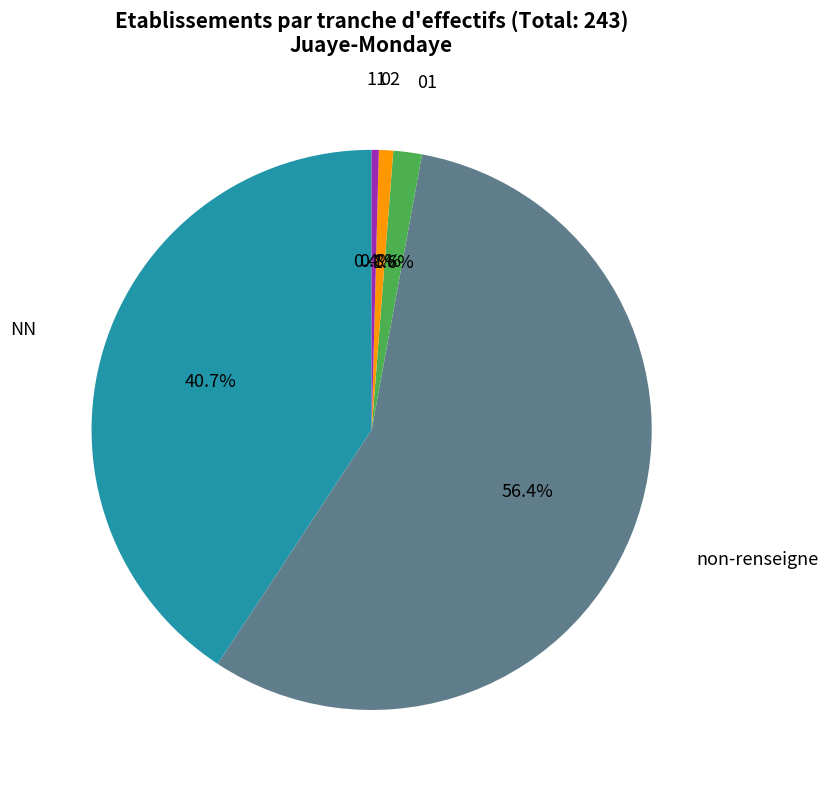

To the nearest percent, what is the difference between the largest and smallest slice percentages?

56%